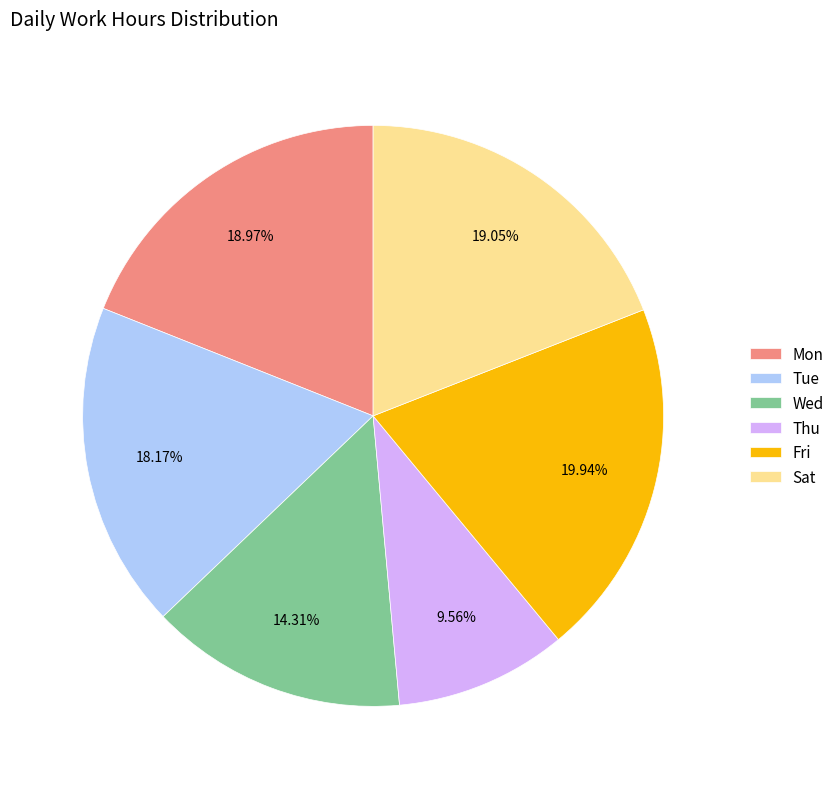

What percentage do Fri and Tue together represent?

38.1%